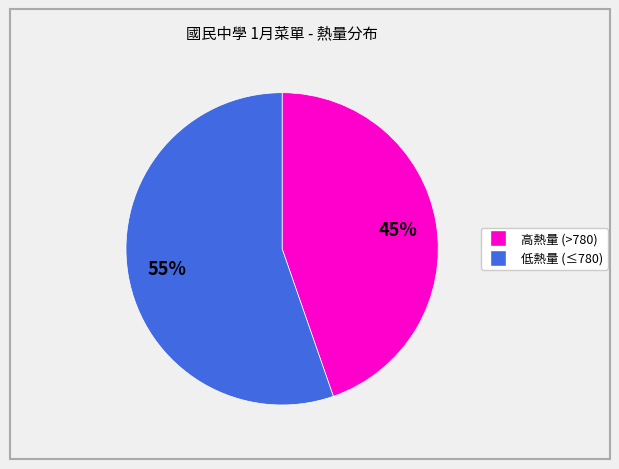

Does any single category account for the majority?

Yes